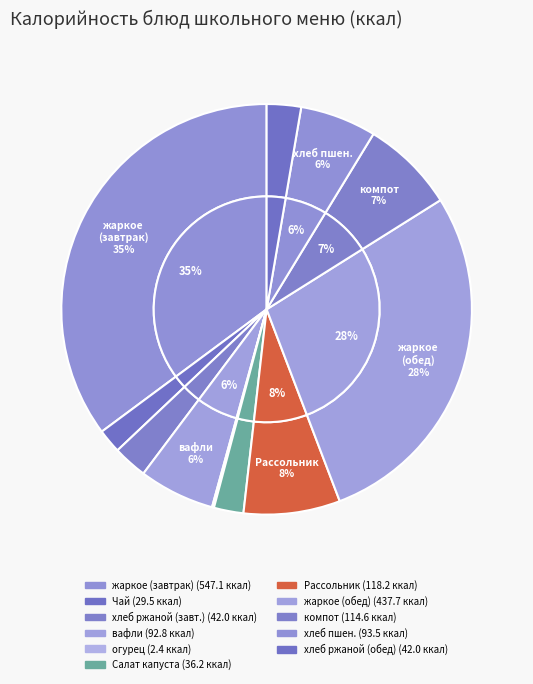

Do хлеб ржаной (обед) and Чай с сахаром и лимоном together represent more than half of the pie?

No